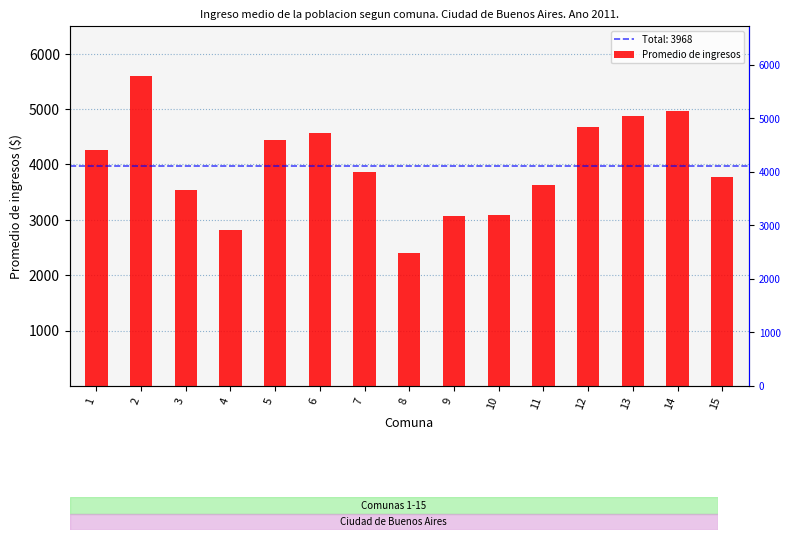

Which label corresponds to the smallest value in the chart?

8